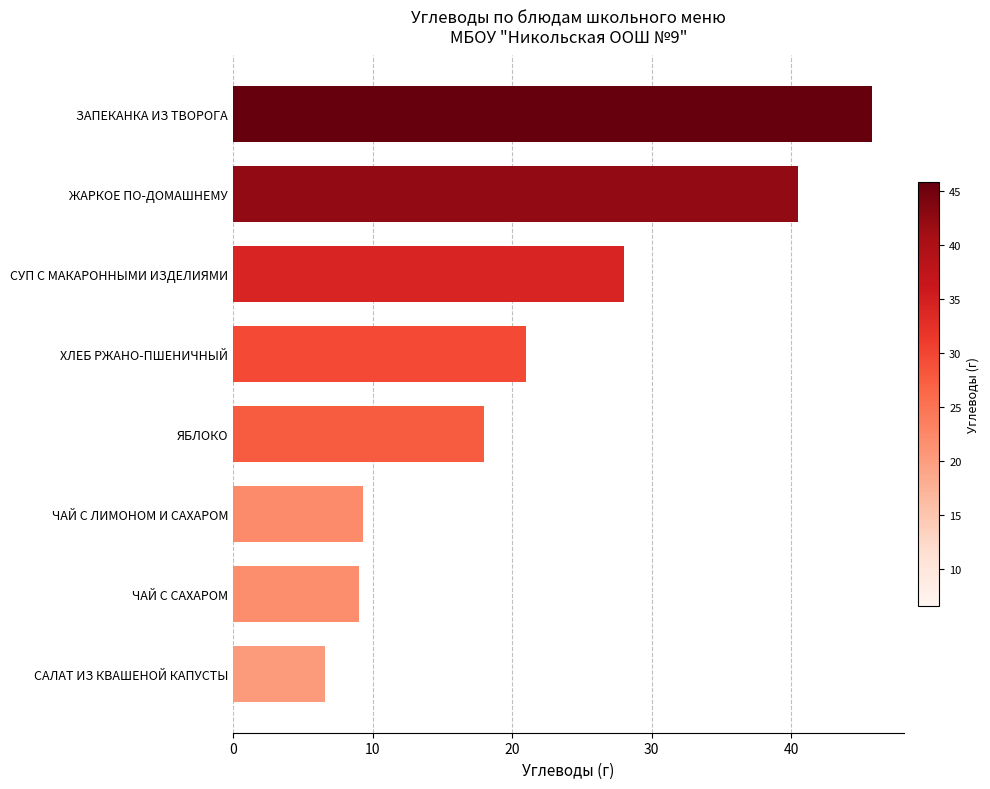

Approximately how many times larger is the value at ХЛЕБ РЖАНО-ПШЕНИЧНЫЙ compared to ЖАРКОЕ ПО-ДОМАШНЕМУ?

0.5